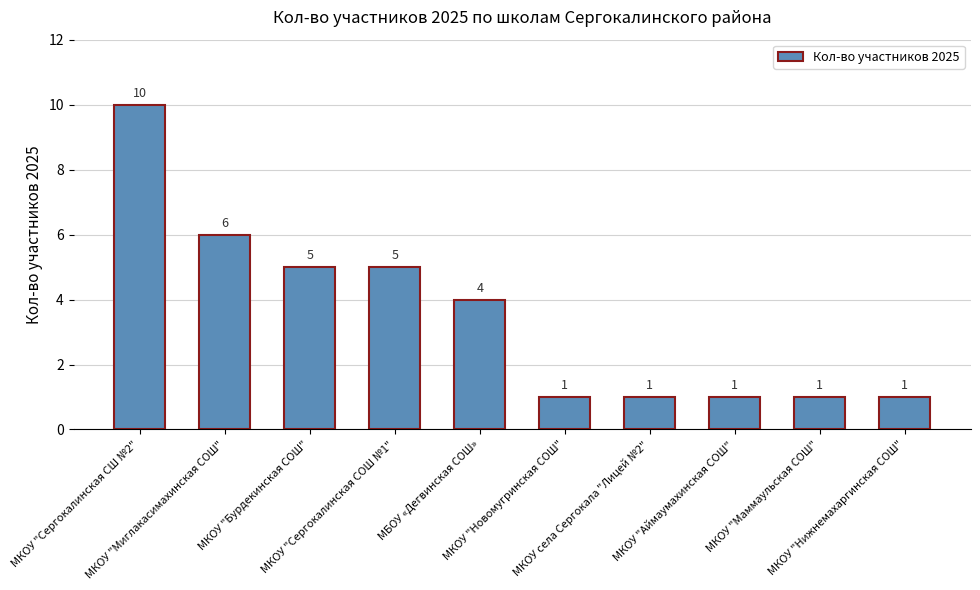

How many categories are shown in the chart?

10